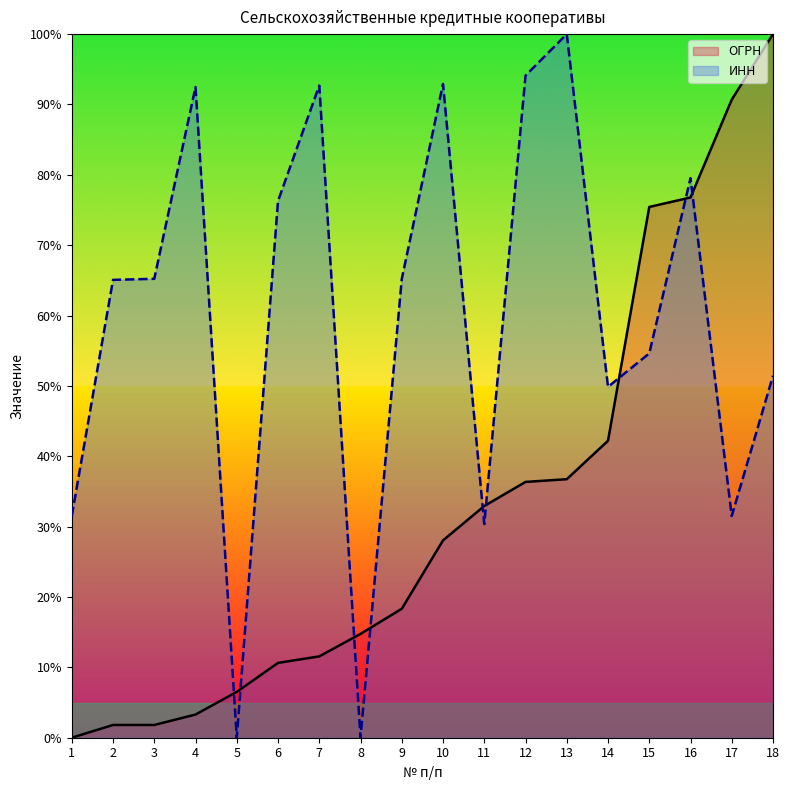

Rank the series by their maximum value, from highest to lowest.

ОГРН, ИНН